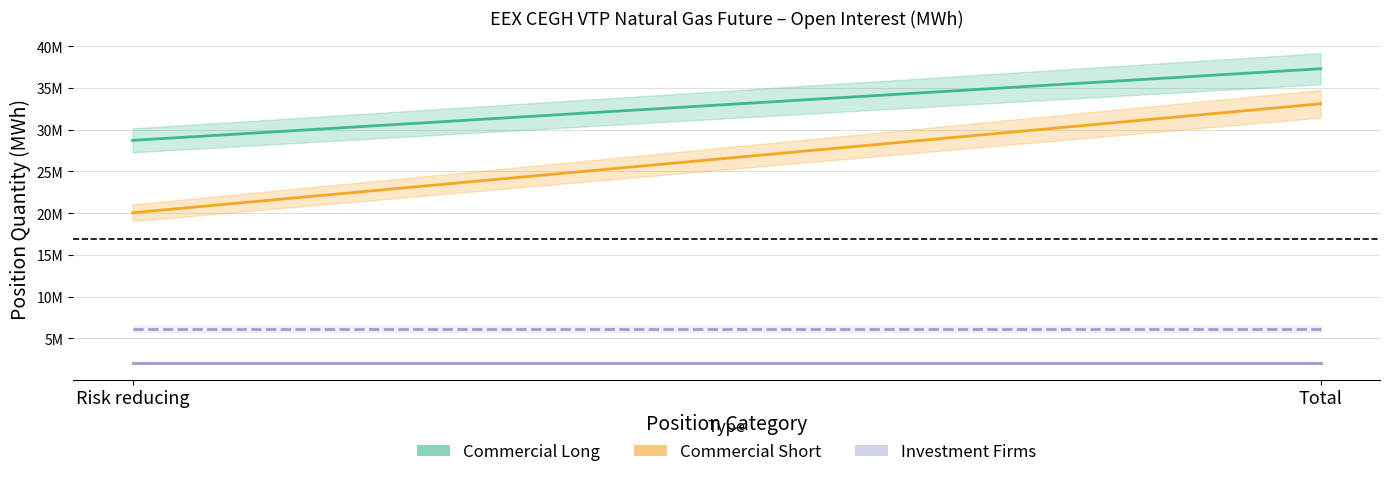

Reading left to right, transcribe all the data shown in this chart.

Commercial Long: 28718483	37298783
Commercial Short: 20047989	33102286
Investment Firms Long: 2030429	2030429
Investment Firms Short: 6123822	6123822